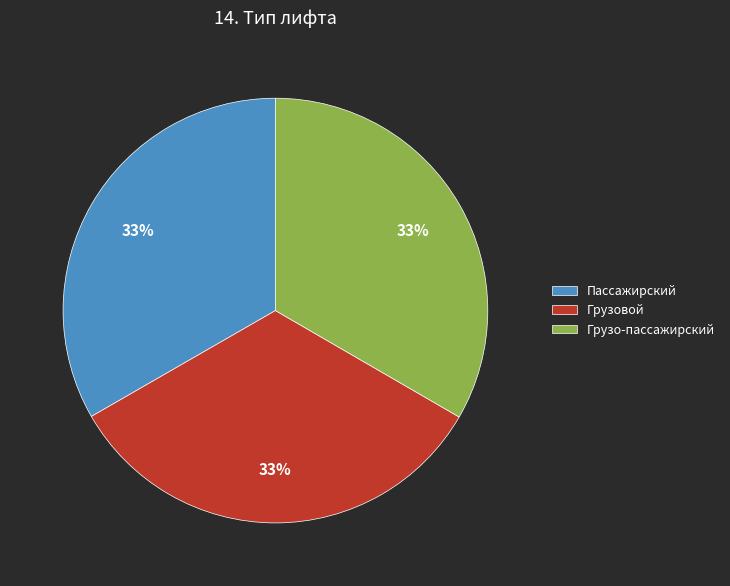

What percentage is the Пассажирский slice, to the nearest percent?

33%